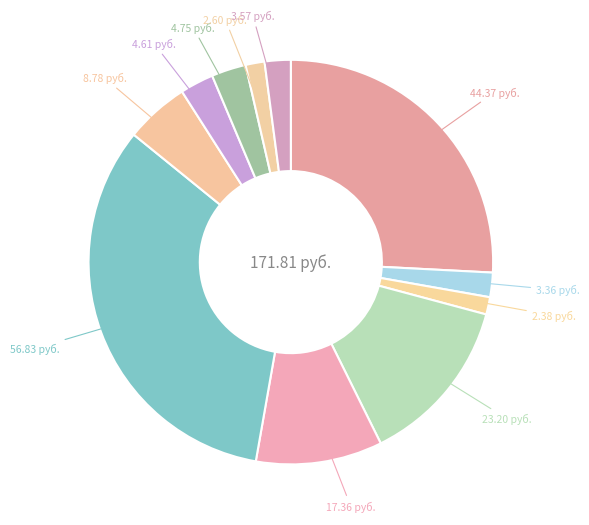

Count the number of slices in the pie.

11